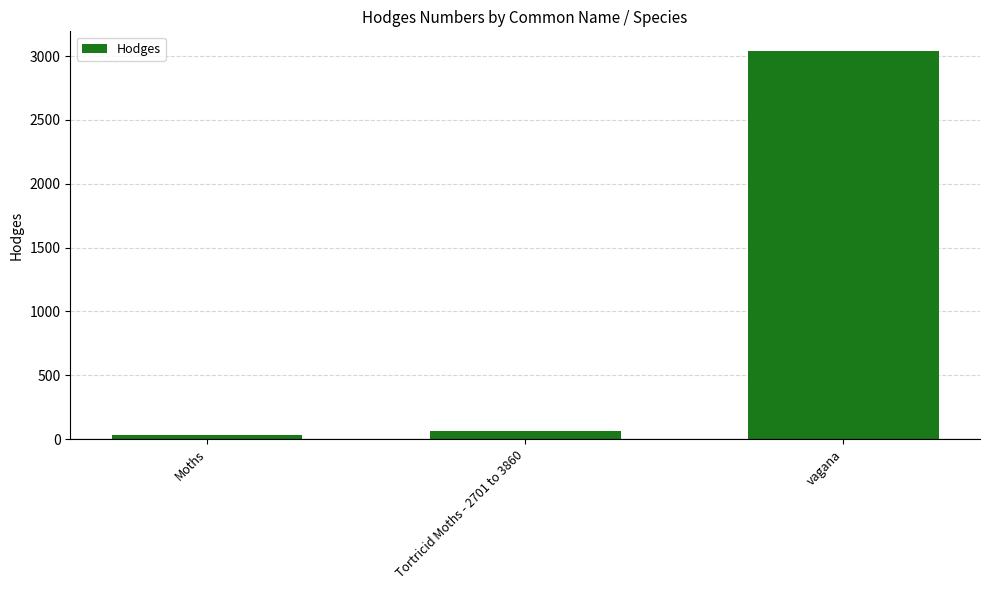

Does the chart contain any negative values?

No